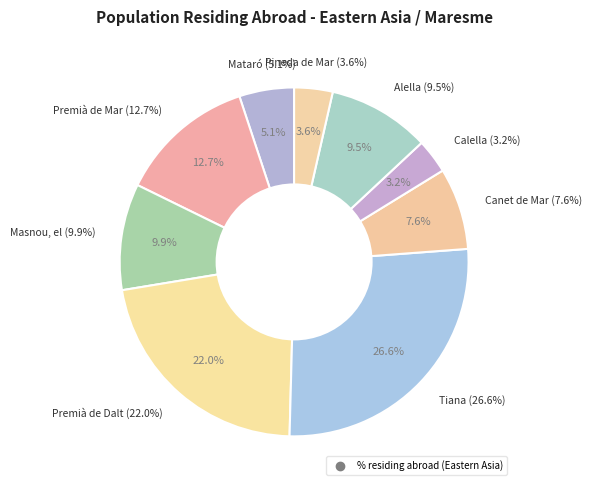

What is the largest slice in the pie chart?

Tiana